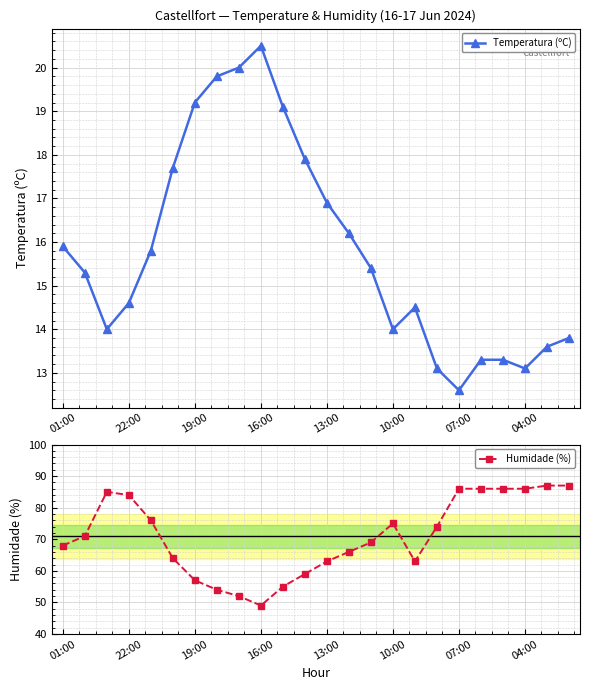

Which series has the largest total across all categories?

Humidade (%)